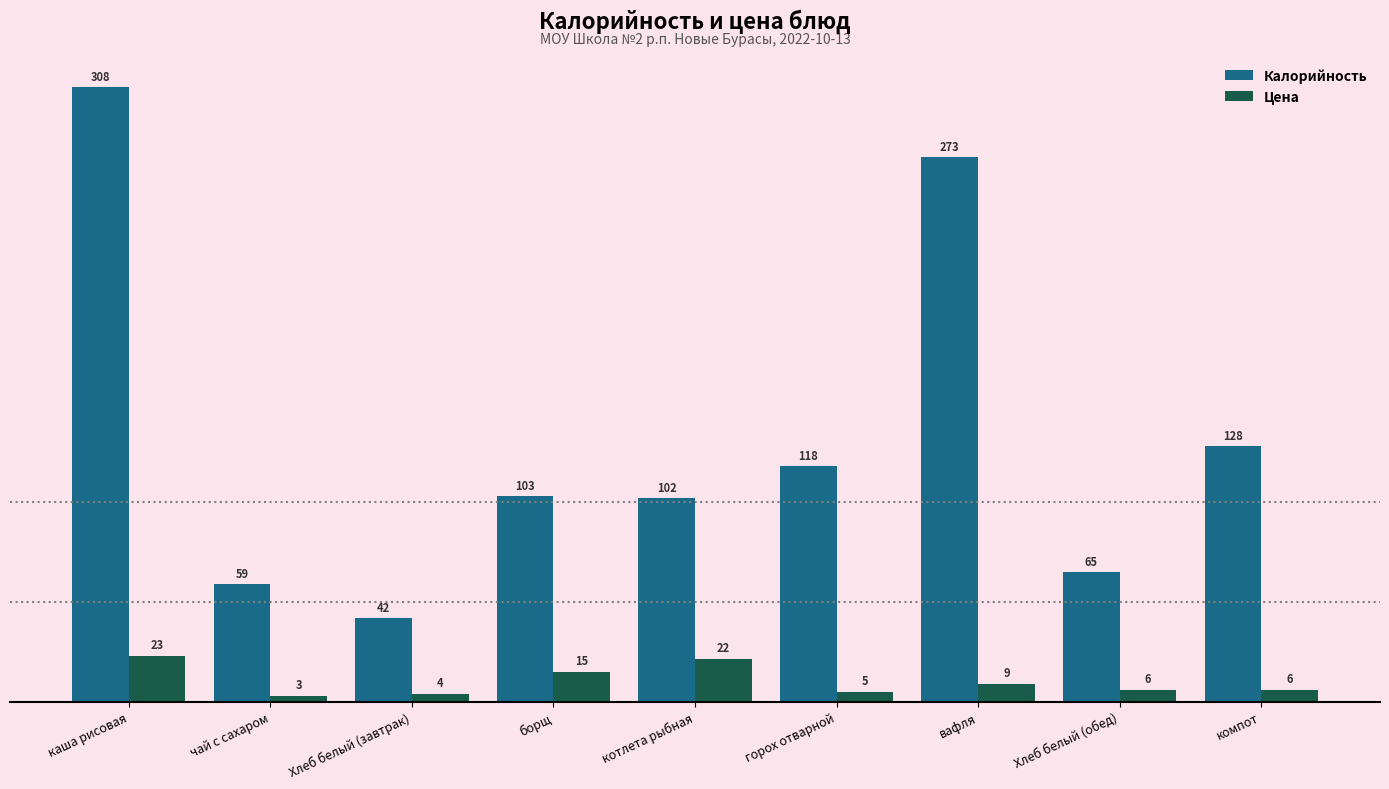

What position from the left is вафля?

7